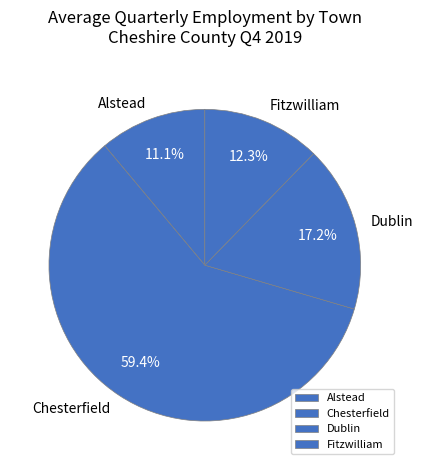

How many slices are in this pie chart?

4